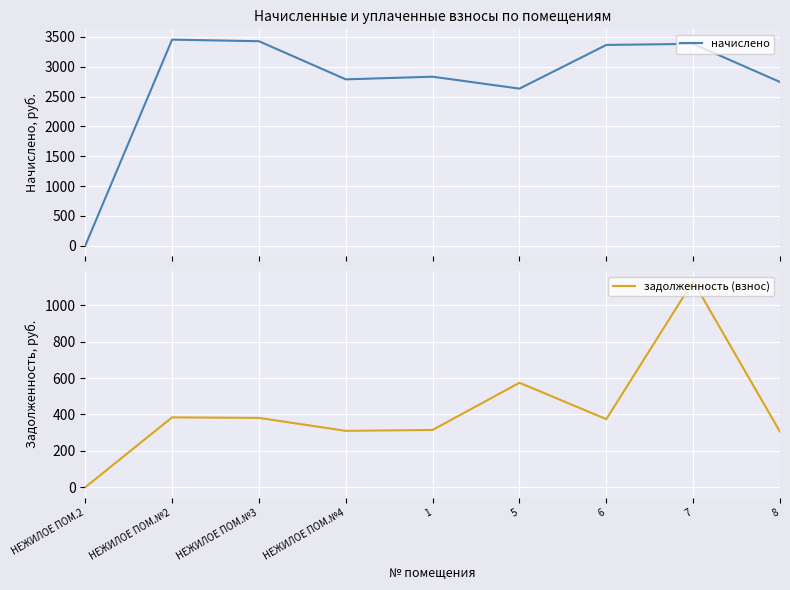

Rank the categories by начислено value from lowest to highest.

НЕЖИЛОЕ ПОМ.2, 5, 8, НЕЖИЛОЕ ПОМ.№4, 1, 6, 7, НЕЖИЛОЕ ПОМ.№3, НЕЖИЛОЕ ПОМ.№2